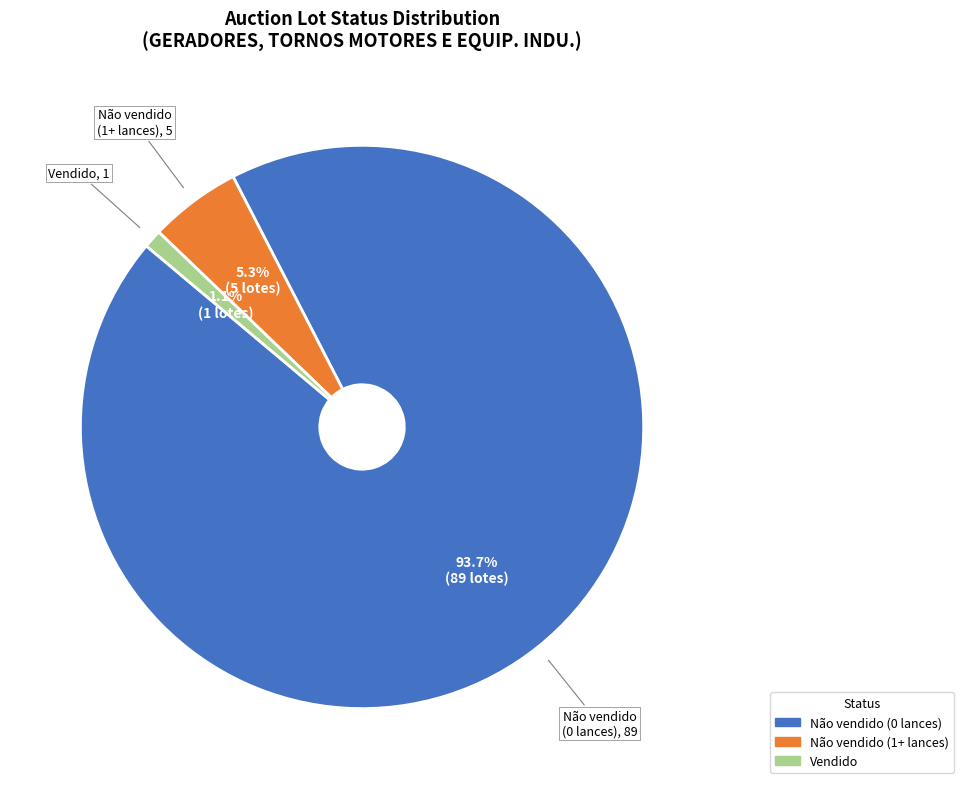

What percentage is NOT represented by Vendido?

98.9%